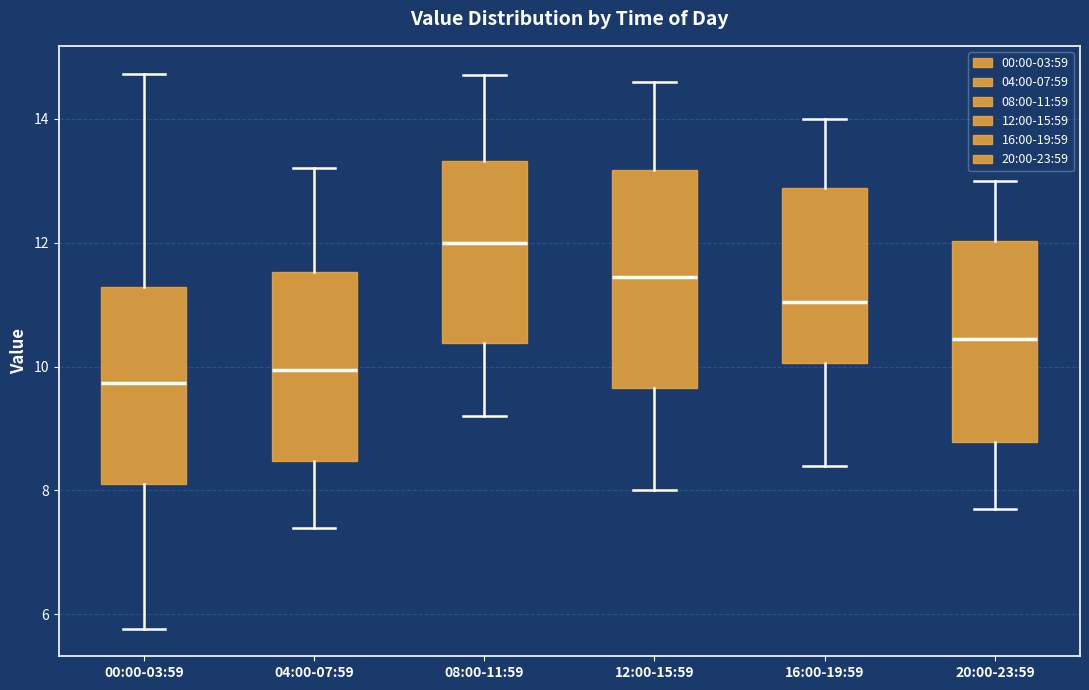

Reading left to right, read every box against the y-axis: the position of its median line, the range the box covers, and the ends of its whiskers. The values are not printed on the chart, so give them approximately, as read against the axis.

00:00-03:59: median 9.8, box 8.2 to 11.2, whiskers 5.8 to 14.8
04:00-07:59: median 10.0, box 8.4 to 11.6, whiskers 7.4 to 13.2
08:00-11:59: median 12.0, box 10.4 to 13.4, whiskers 9.2 to 14.8
12:00-15:59: median 11.4, box 9.6 to 13.2, whiskers 8.0 to 14.6
16:00-19:59: median 11.0, box 10.0 to 12.8, whiskers 8.4 to 14.0
20:00-23:59: median 10.4, box 8.8 to 12.0, whiskers 7.8 to 13.0